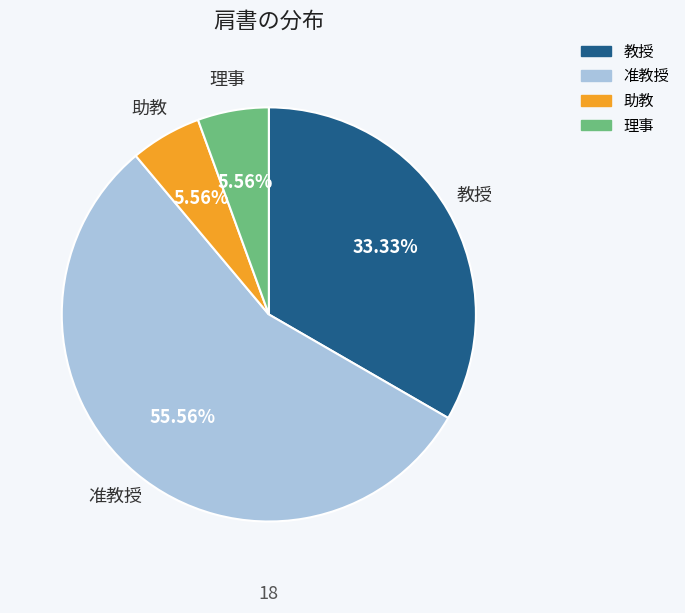

Which category has the biggest portion of the pie?

准教授